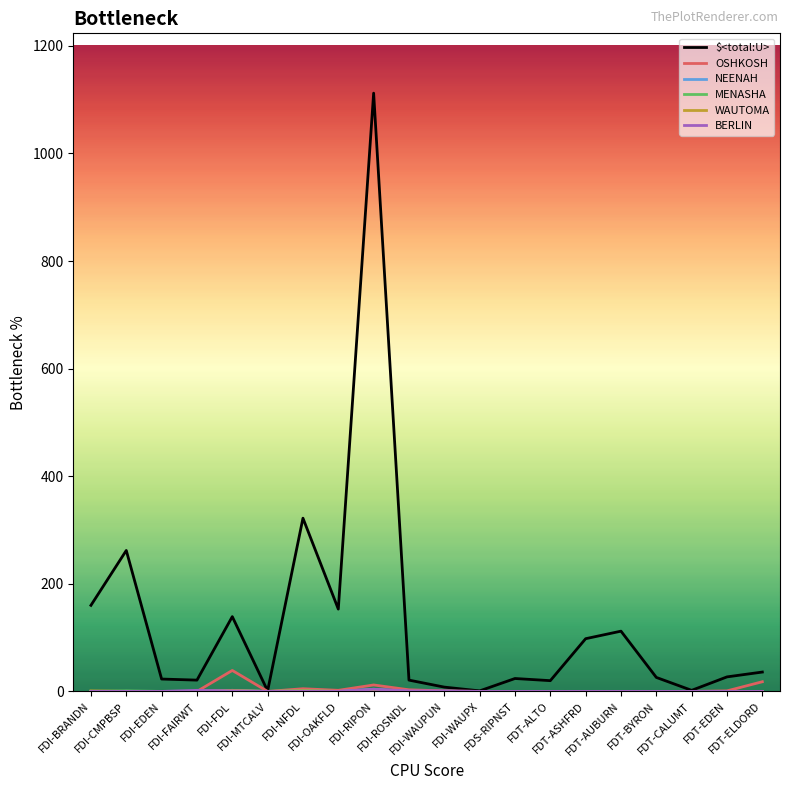

Which series has the widest spread of values?

$<total:U>